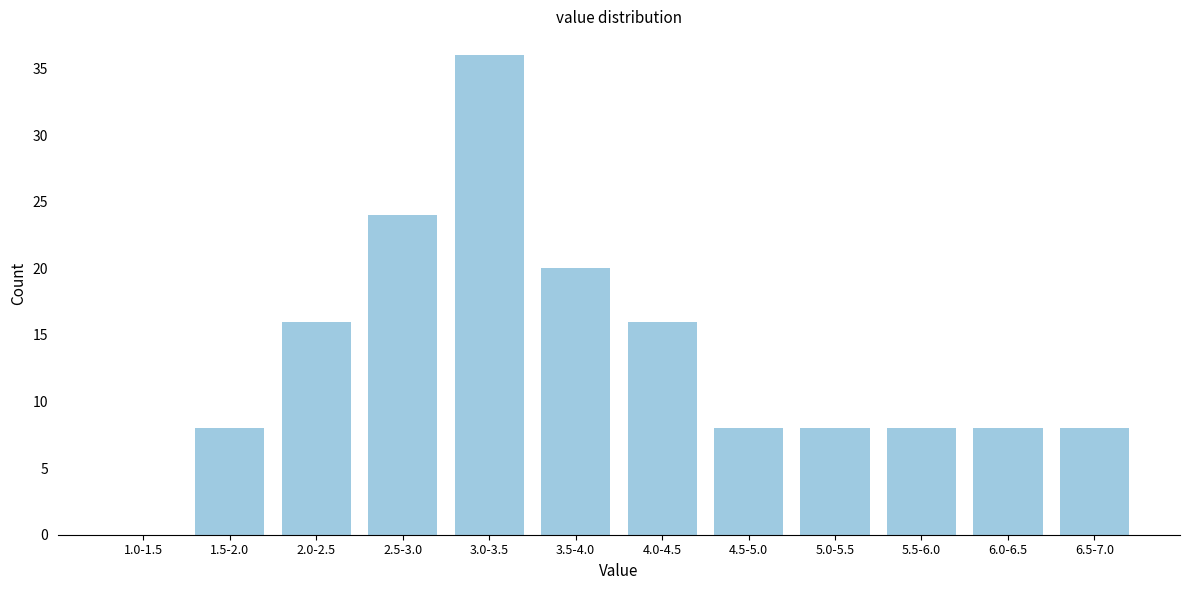

Reading right to left, what are all the values shown in this chart?

6.5-7.0=8	6.0-6.5=8	5.5-6.0=8	5.0-5.5=8	4.5-5.0=8	4.0-4.5=16	3.5-4.0=20	3.0-3.5=36	2.5-3.0=24	2.0-2.5=16	1.5-2.0=8	1.0-1.5=0